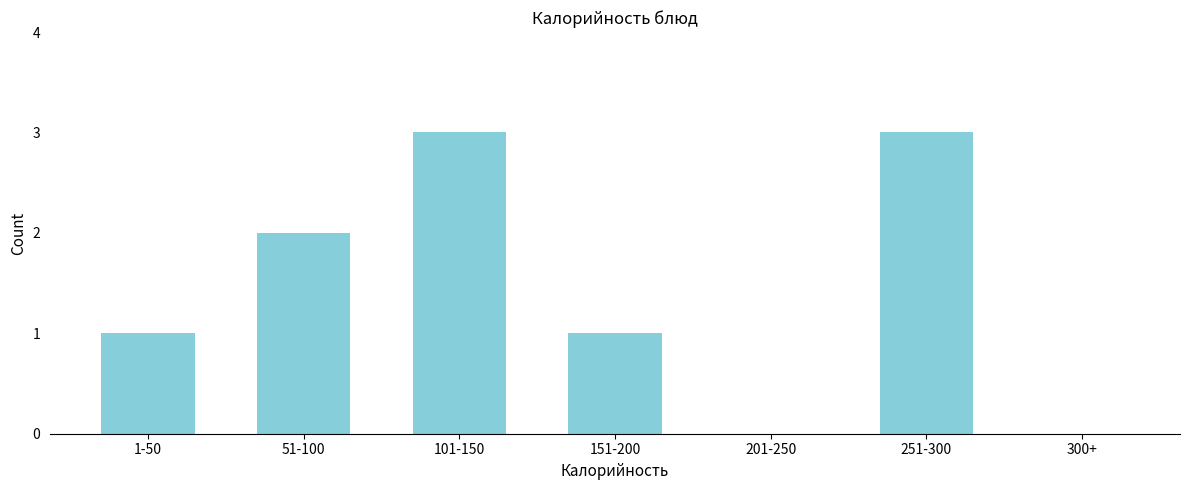

Reading left to right, transcribe all the data shown in this chart.

1-50=1	51-100=2	101-150=3	151-200=1	201-250=0	251-300=3	300+=0